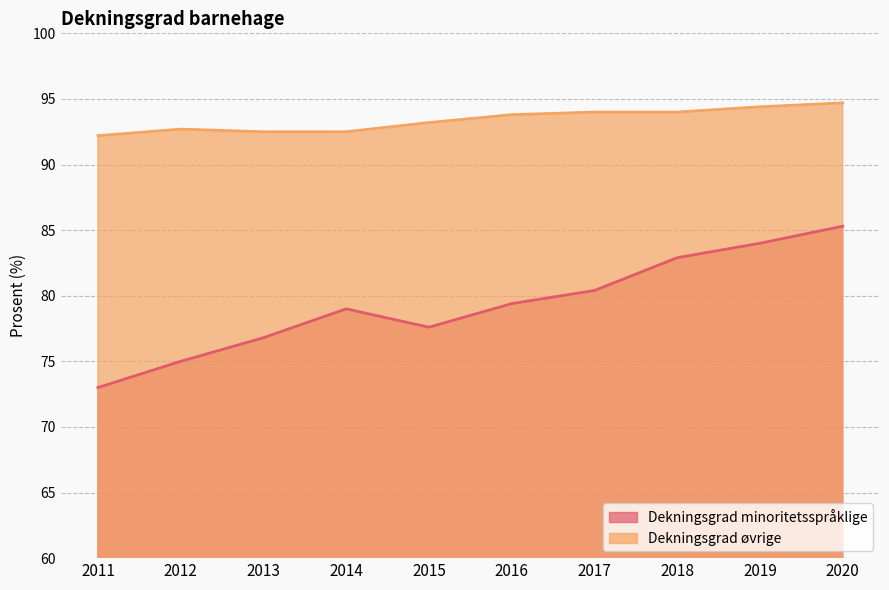

Is it true that Dekningsgrad minoritetsspråklige equals 22.0 at 2020?

False